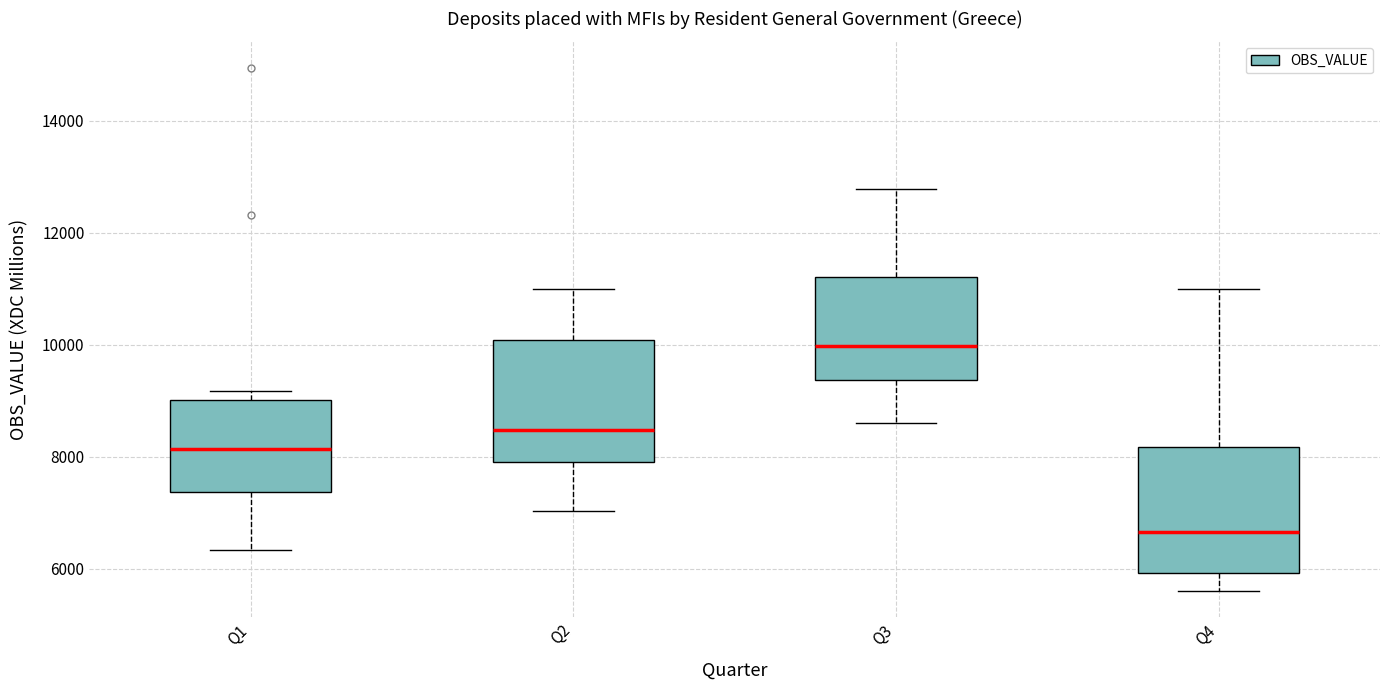

Reading left to right, read every box against the y-axis: the position of its median line, the range the box covers, and the ends of its whiskers. The values are not printed on the chart, so give them approximately, as read against the axis.

Q1: median 8200, box 7400 to 9000, whiskers 6400 to 9200
Q2: median 8400, box 8000 to 10000, whiskers 7000 to 11000
Q3: median 10000, box 9400 to 11200, whiskers 8600 to 12800
Q4: median 6600, box 6000 to 8200, whiskers 5600 to 11000